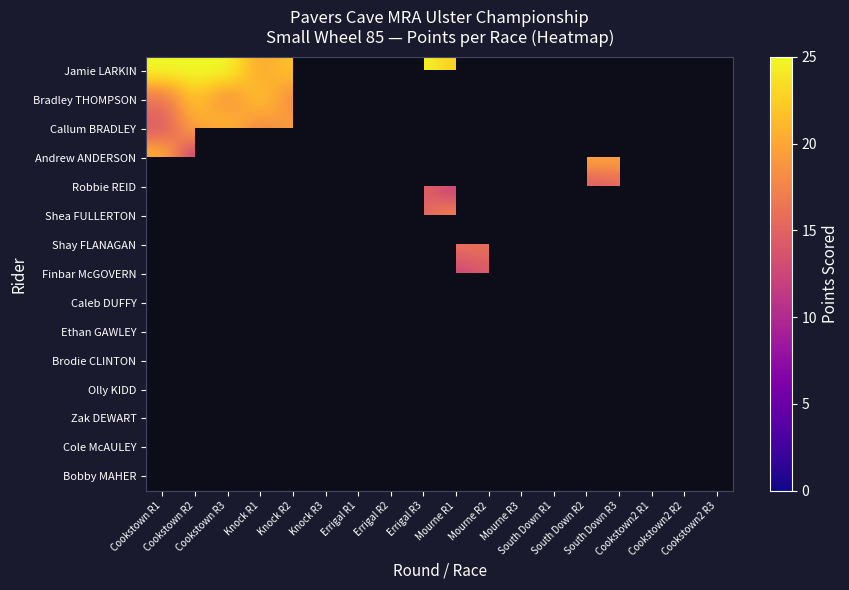

At which label does Jamie LARKIN reach its minimum?

Cookstown2 R1